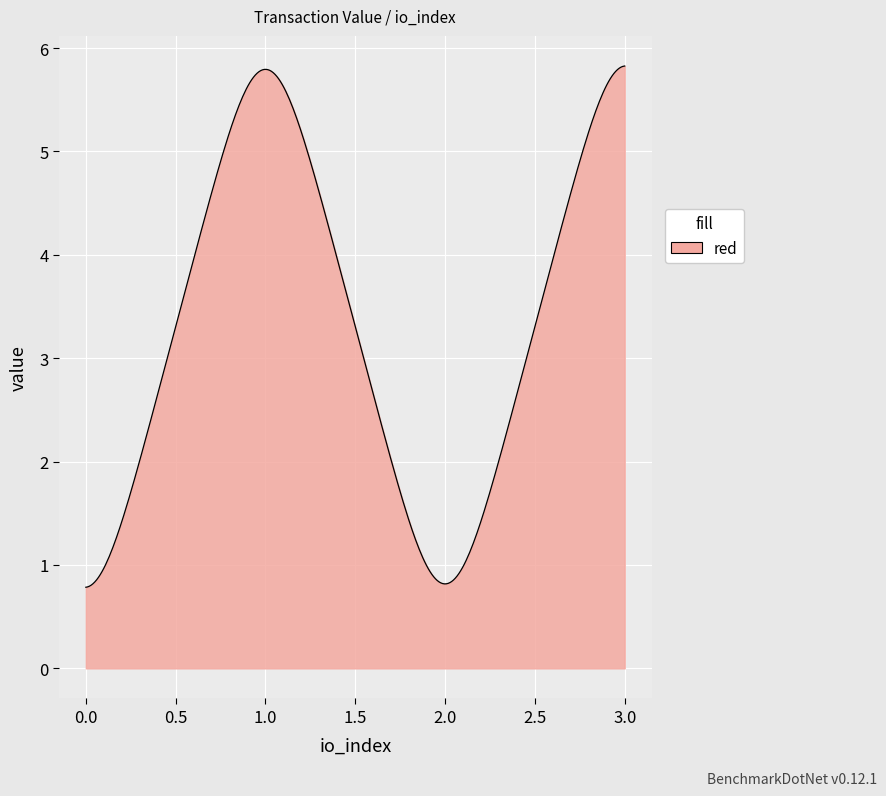

What is the difference between the maximum and minimum values?

5.0